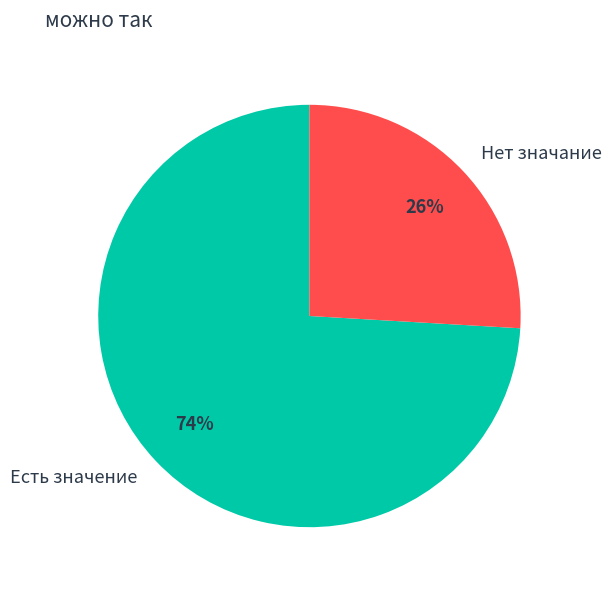

Which category has the biggest portion of the pie?

Есть значение